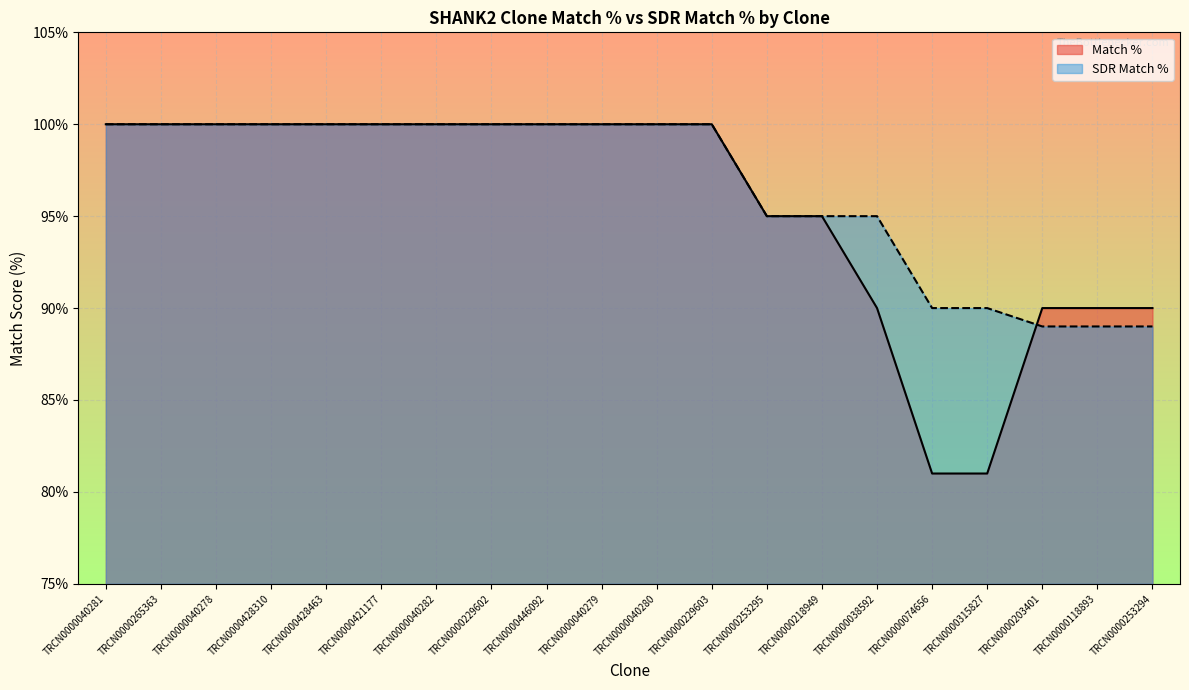

At which category is the sum across all series the highest?

TRCN0000040281